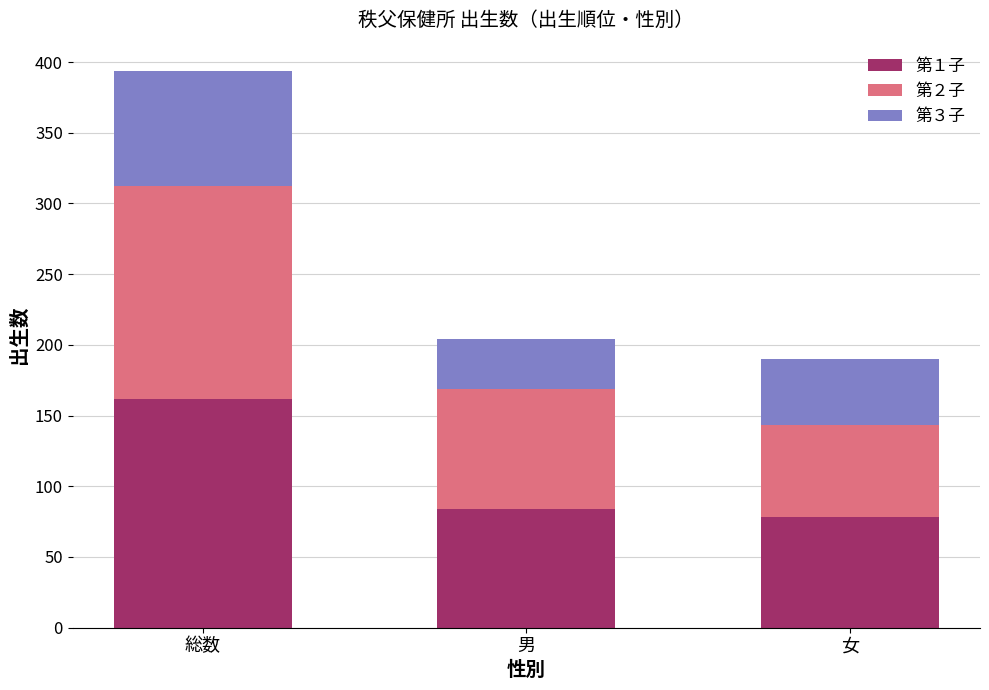

The value of 第１子 at 女 is 30. True or false?

False